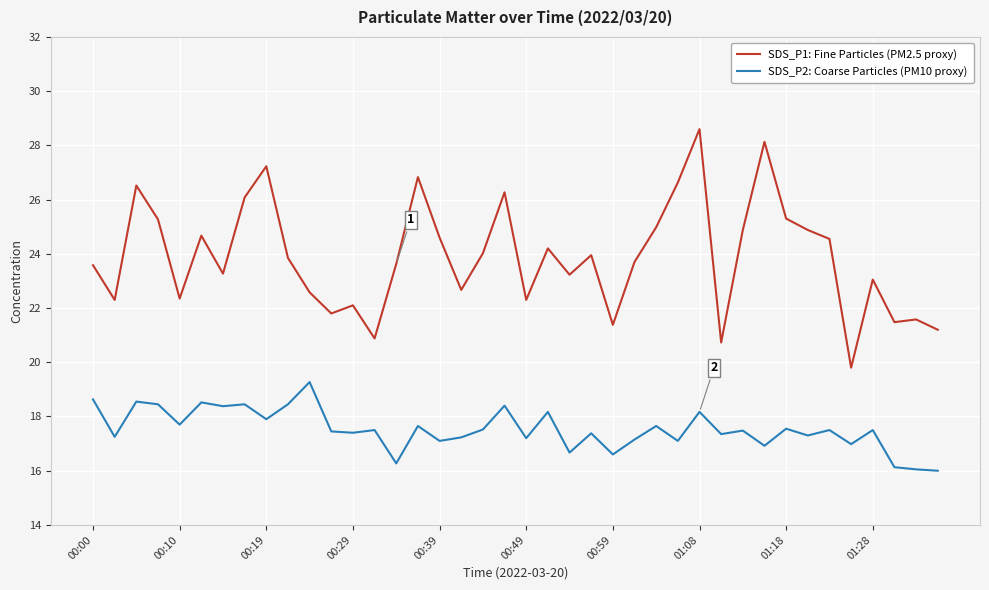

What are all the series names shown in the legend?

SDS_P1: Fine Particles (PM2.5 proxy), SDS_P2: Coarse Particles (PM10 proxy)